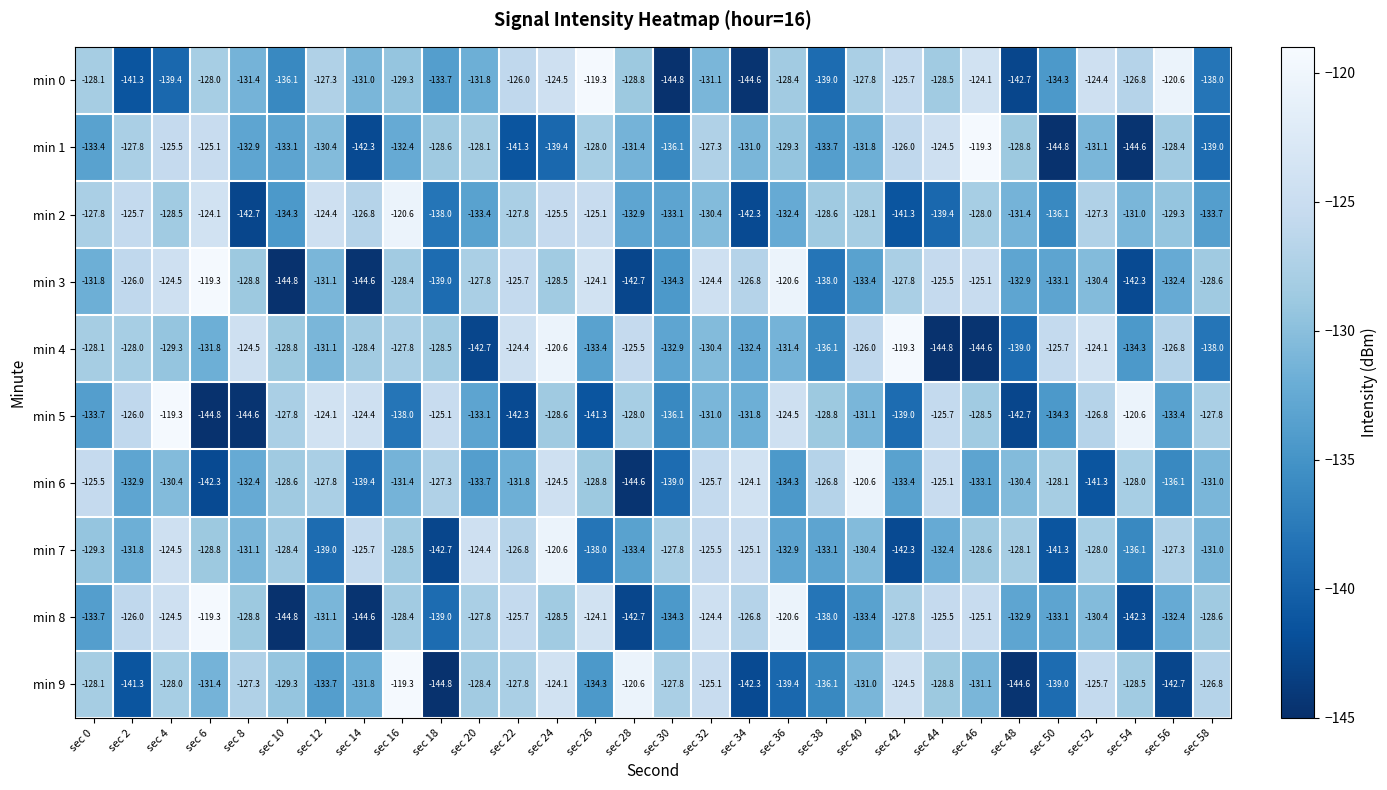

List the labels in order of min 1 value, largest first.

sec 46, sec 44, sec 6, sec 4, sec 42, sec 32, sec 2, sec 26, sec 20, sec 56, sec 18, sec 48, sec 36, sec 12, sec 34, sec 52, sec 28, sec 40, sec 16, sec 8, sec 10, sec 0, sec 38, sec 30, sec 58, sec 24, sec 22, sec 14, sec 54, sec 50